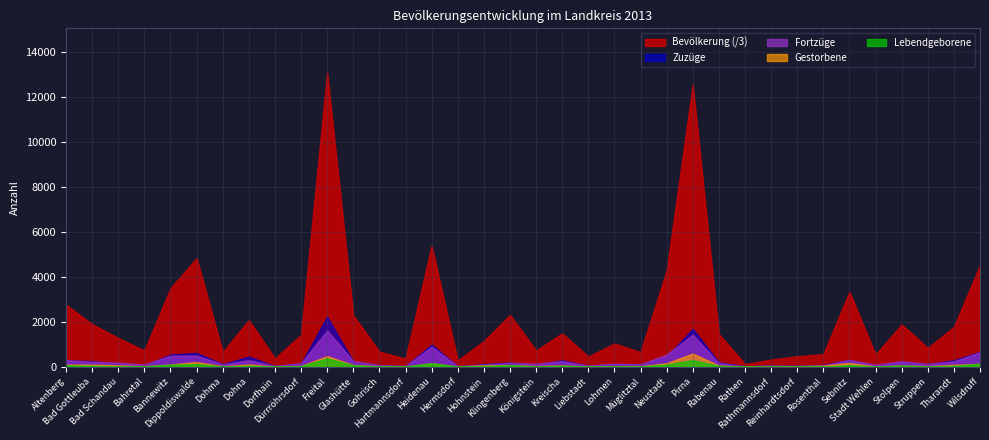

At how many categories does at least one series exceed 34659?

2